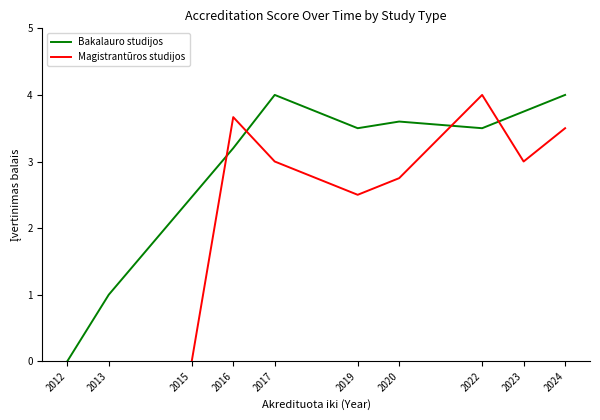

True or false: Bakalauro studijos has a value of 4.0 at 2024.

True